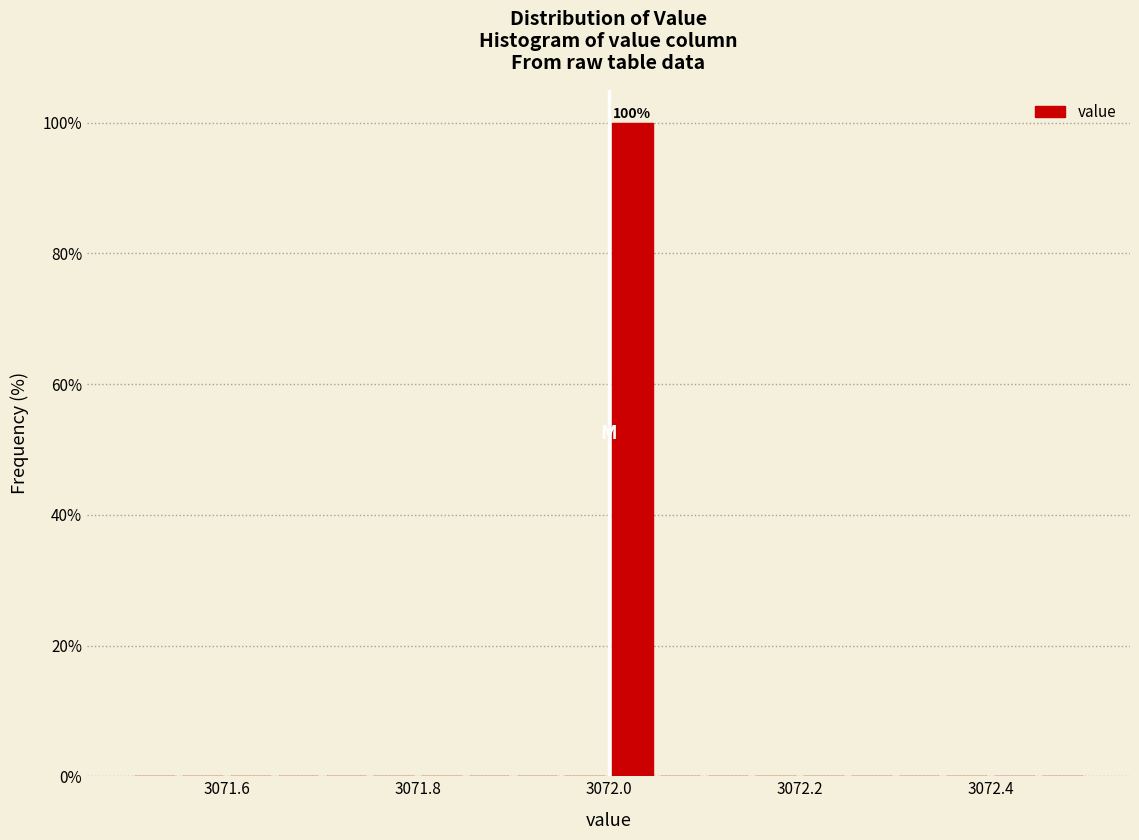

Around what value on the x-axis is the tallest bar? Give the approximate position of its centre, as read against the axis.

3072.02